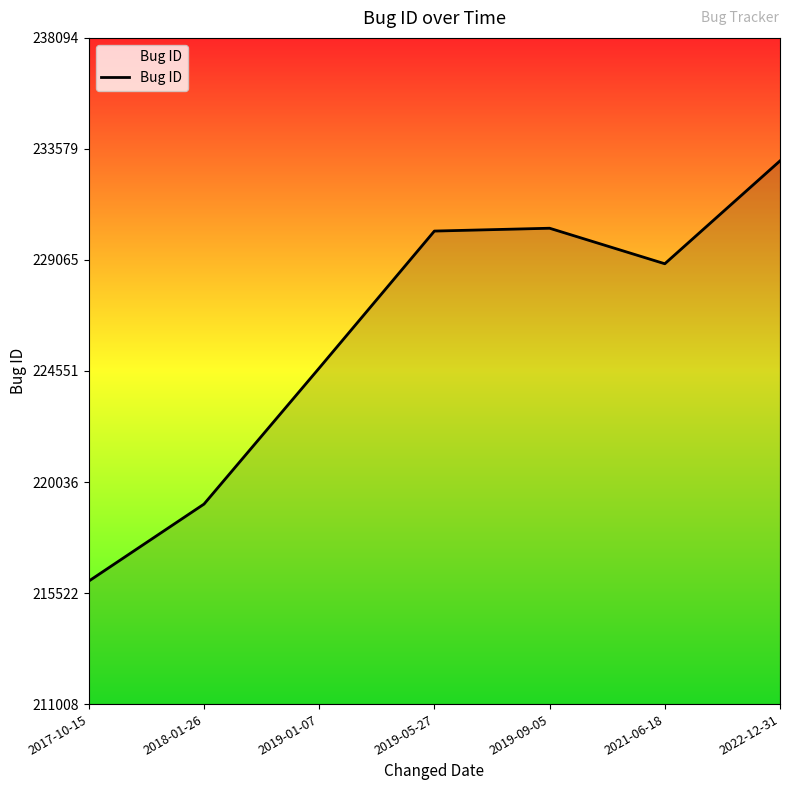

Reading right to left, transcribe all the data shown in this chart.

2022-12-31=233094	2021-06-18=228911	2019-09-05=230355	2019-05-27=230240	2019-01-07=224669	2018-01-26=219139	2017-10-15=216008